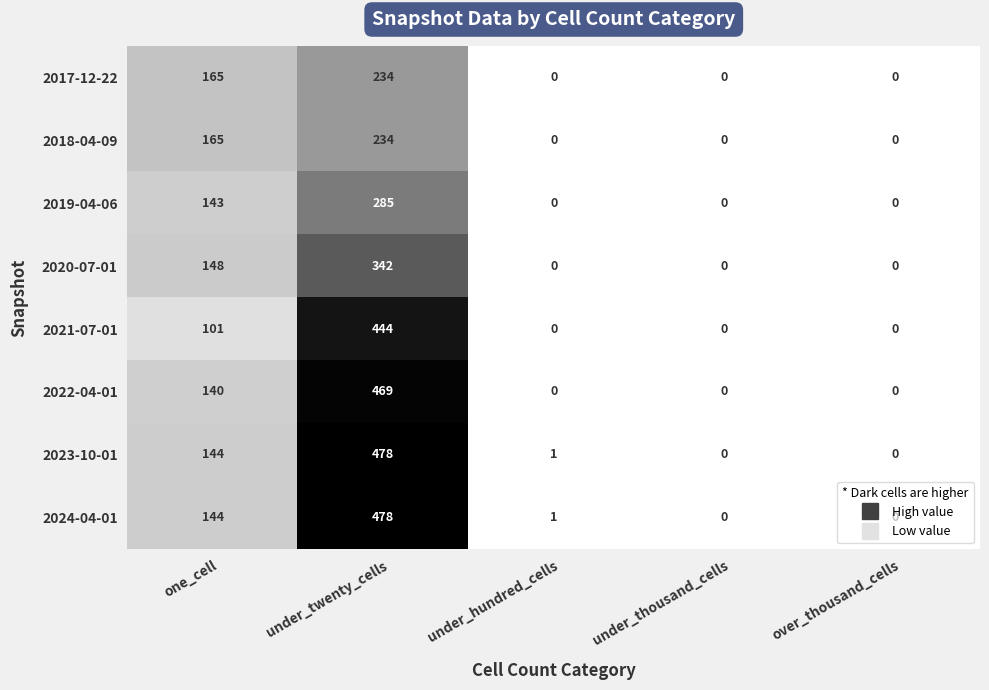

What is the total value across all series at under_twenty_cells?

2964